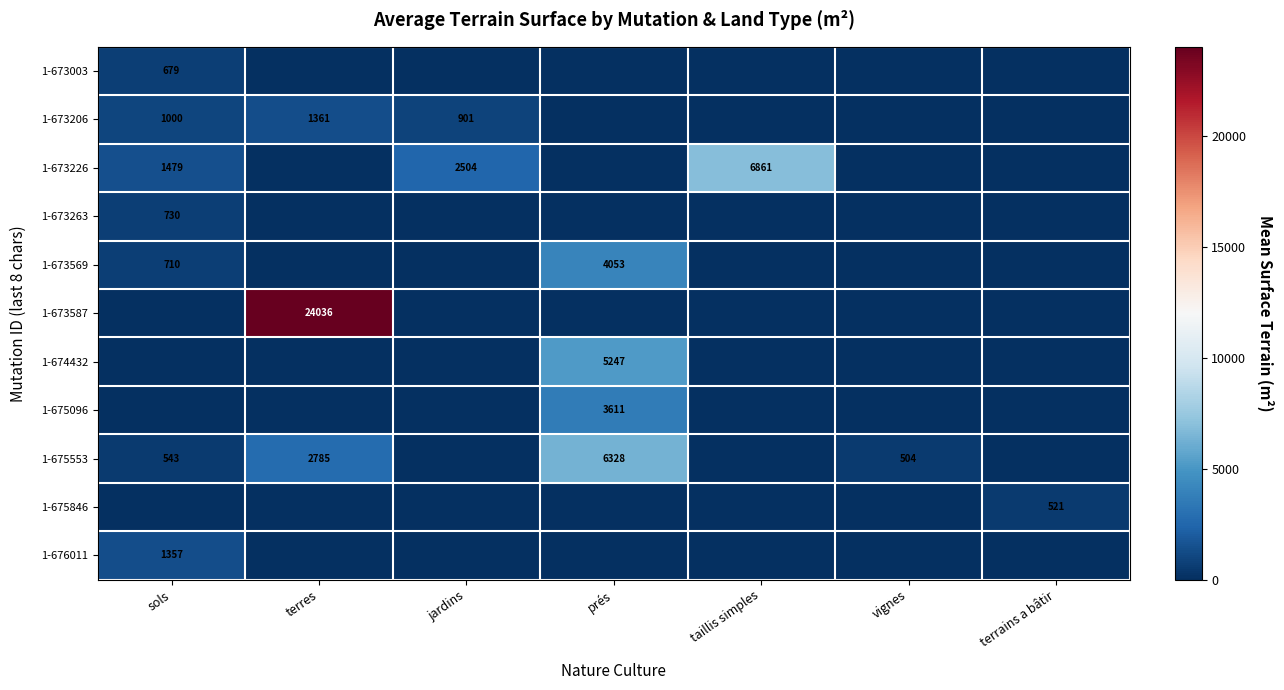

What is the difference between the highest and lowest values at terres?

24036.0